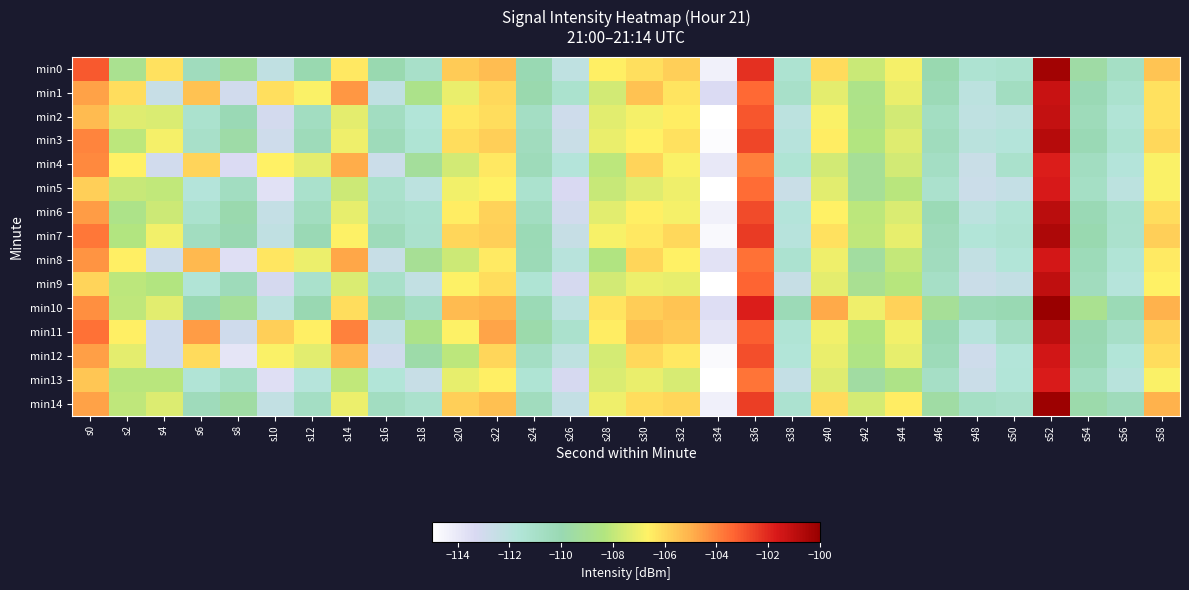

How many series are shown in this chart?

15